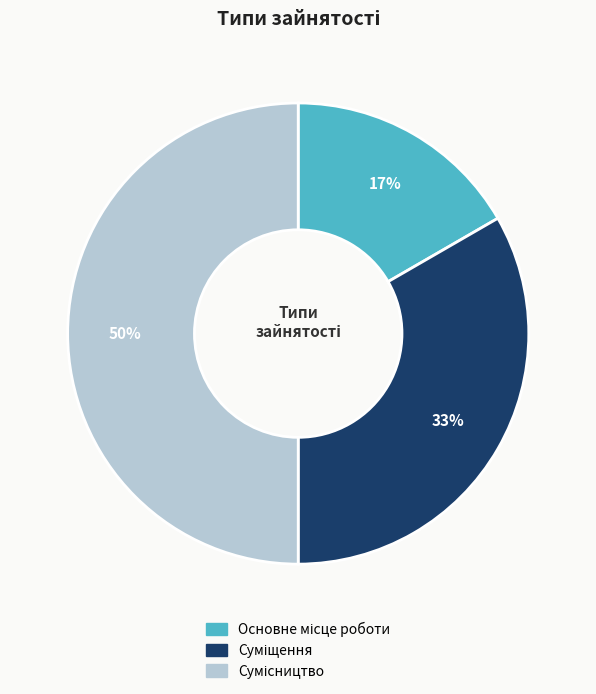

To the nearest percent, what is the average slice percentage?

33%